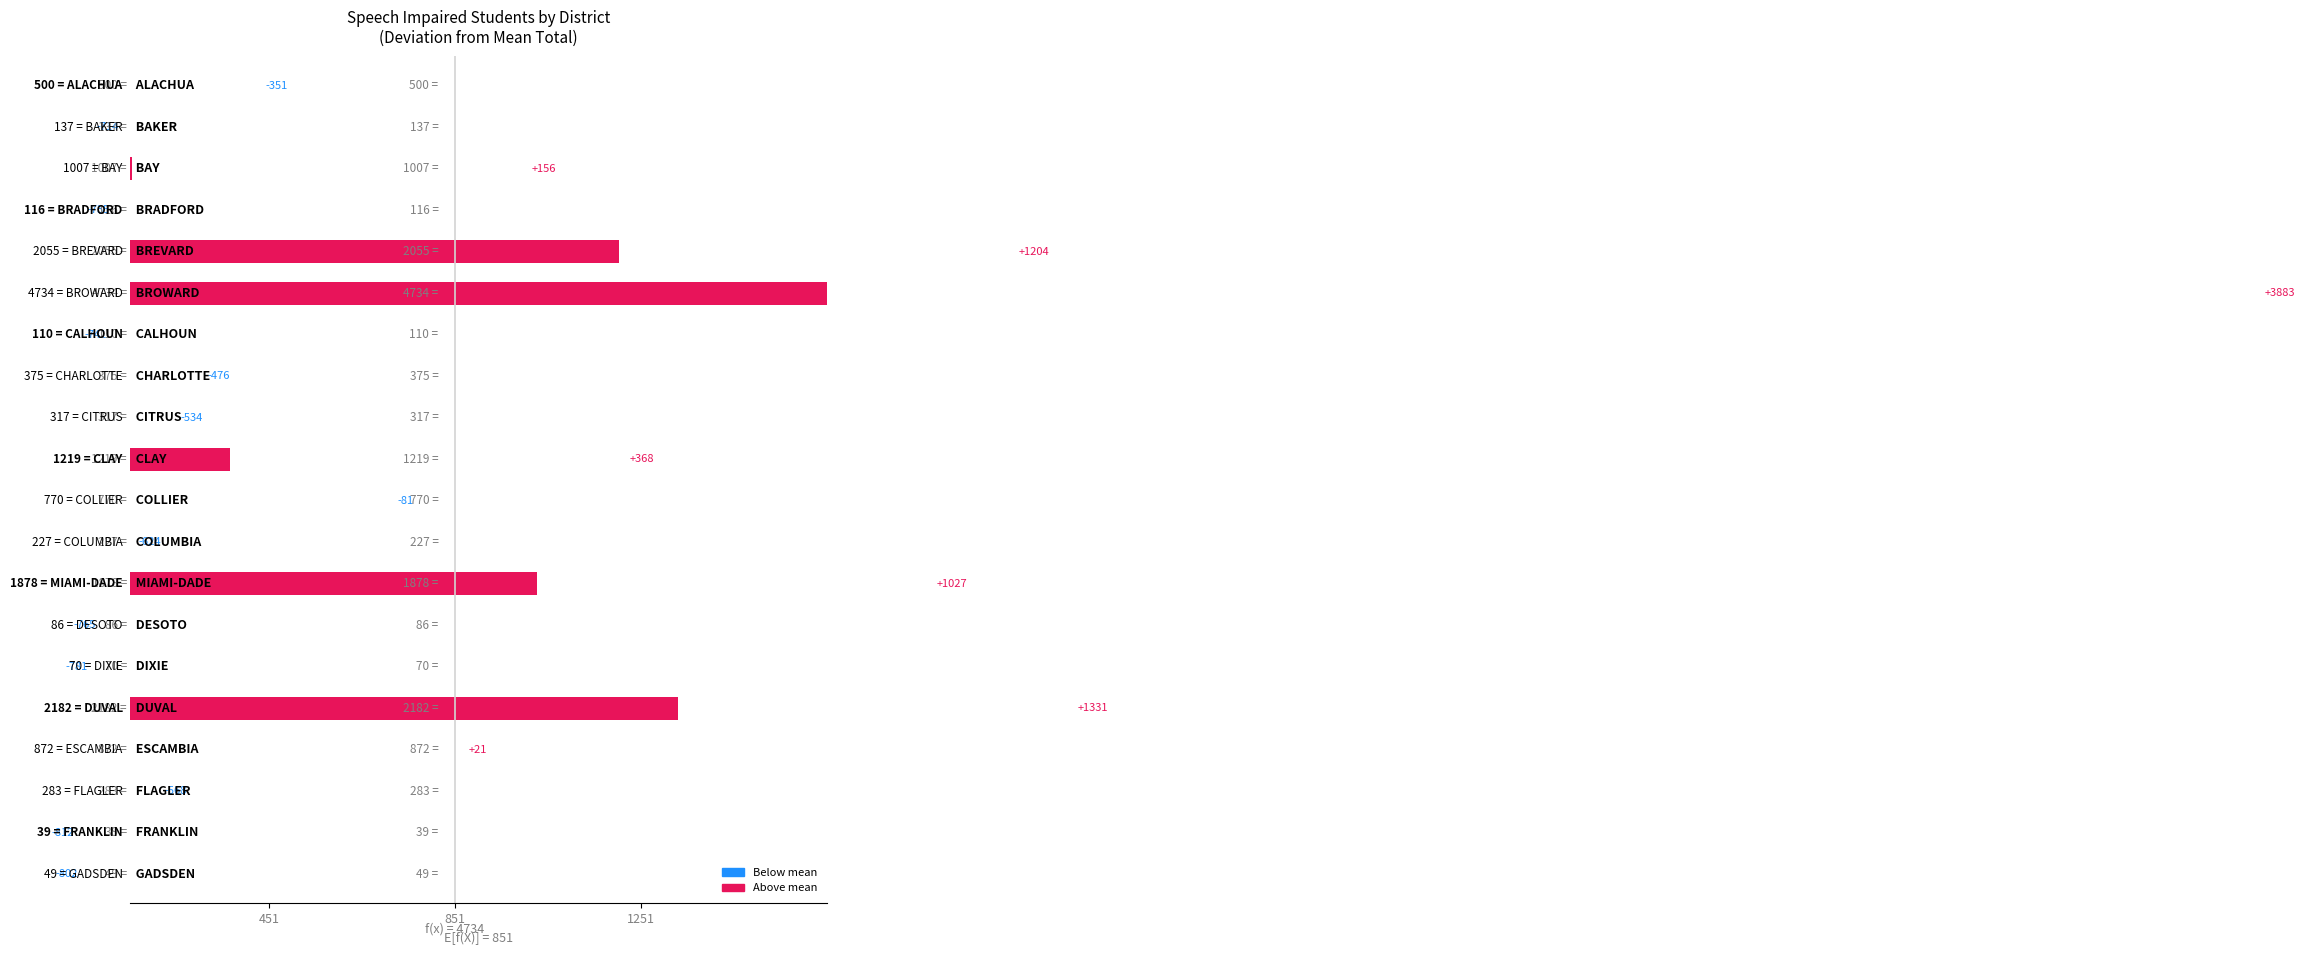

Count the number of categories in the chart.

20